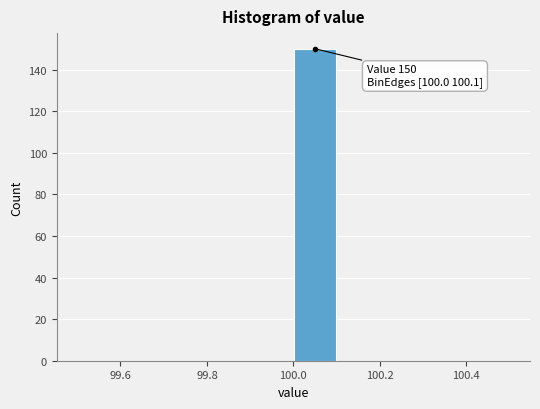

Over which range of the x-axis is the bar tallest?

100.0 to 100.1